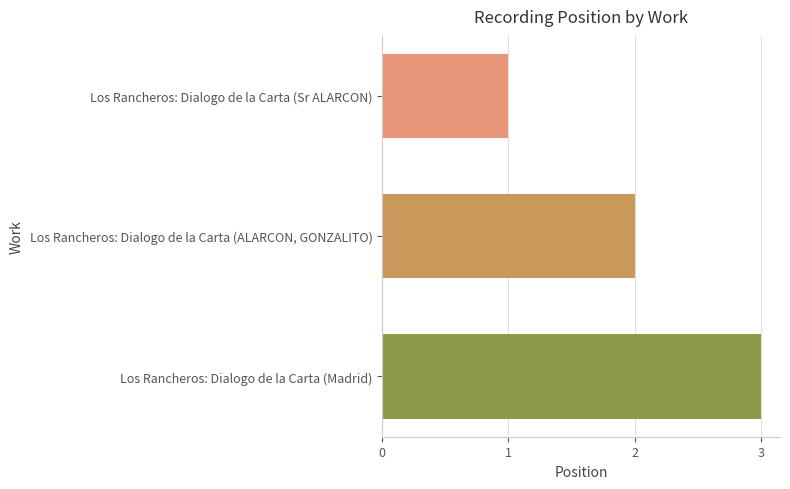

True or false: the data shows 1 at Los Rancheros: Dialogo de la Carta (ALARCON, GONZALITO).

False